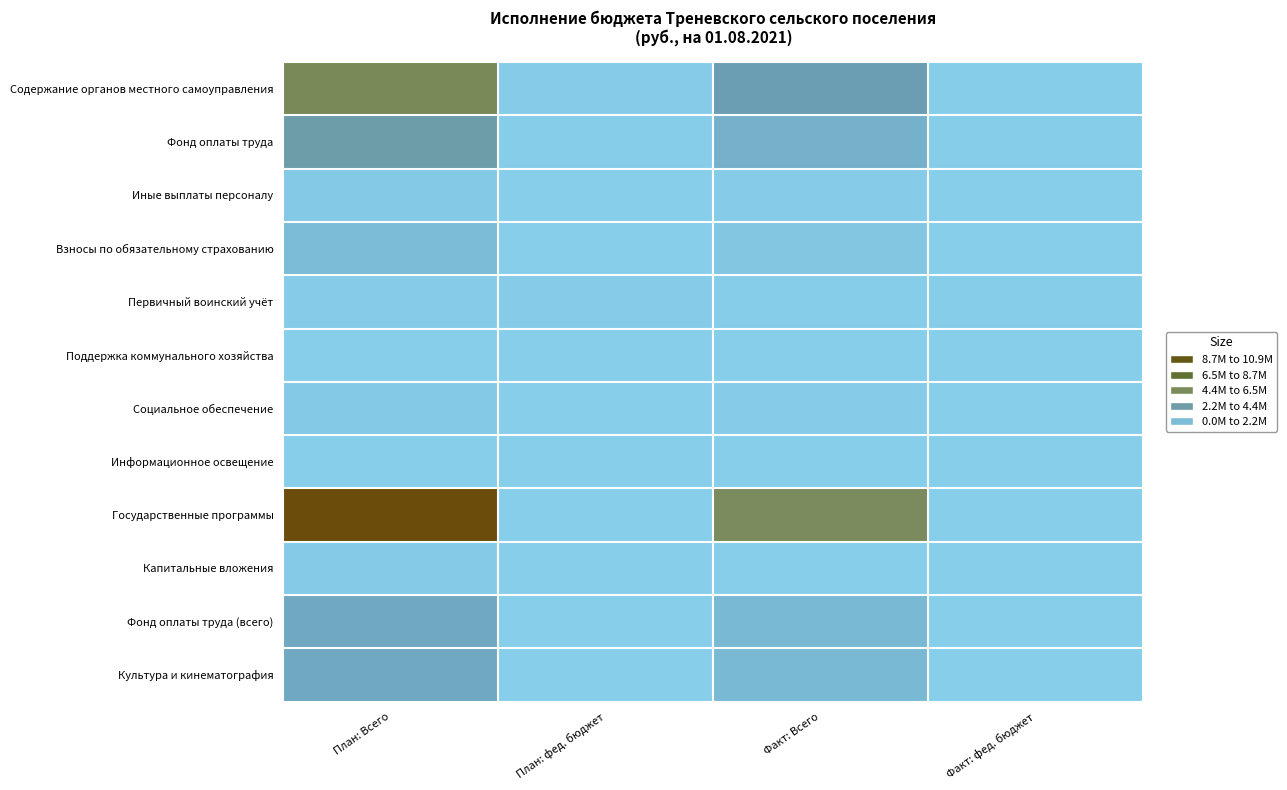

Which series has the widest spread of values?

Государственные программы